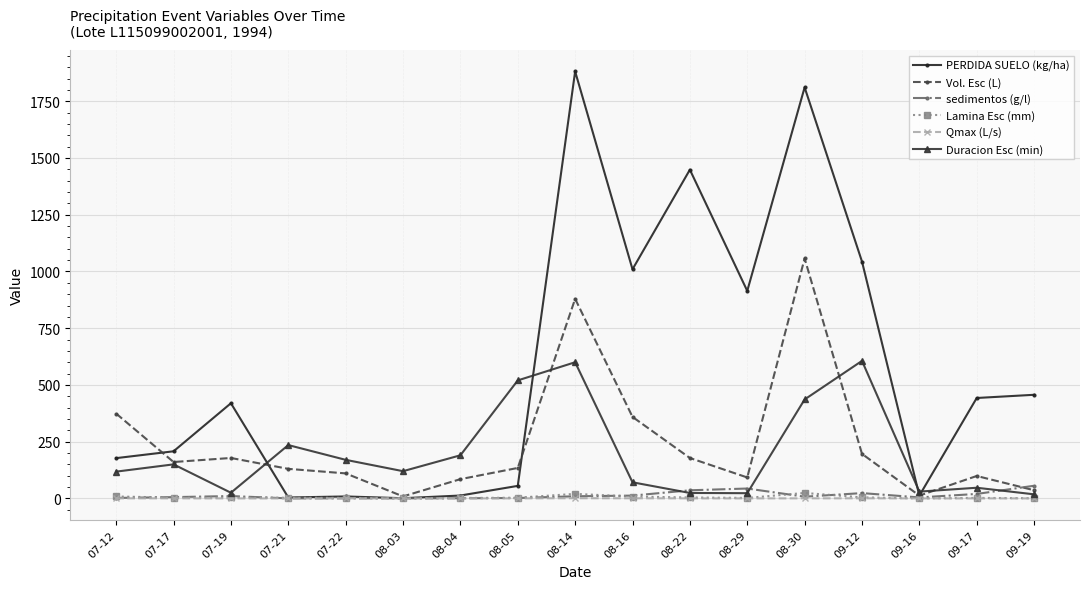

True or false: sedimentos (g/l) has more than 1 points higher than both neighbors.

True